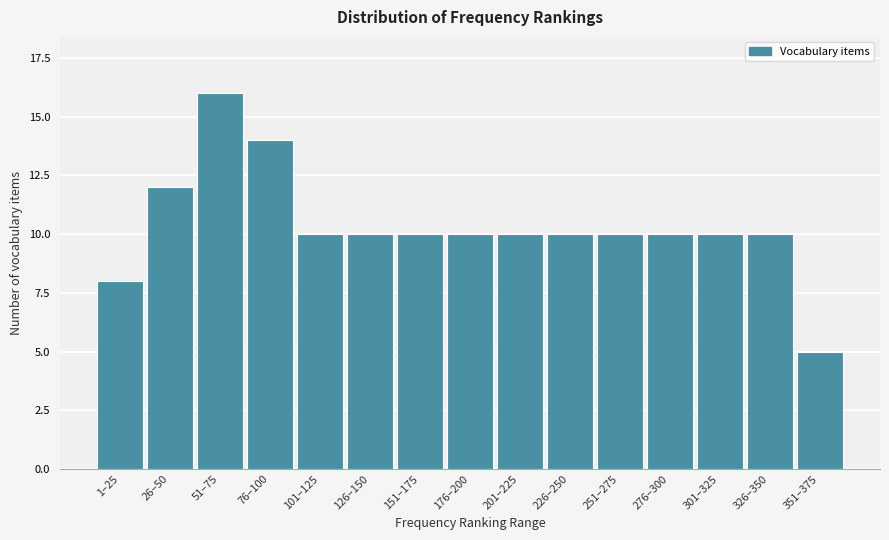

Reading left to right, extract all data points from this chart.

8	12	16	14	10	10	10	10	10	10	10	10	10	10	5